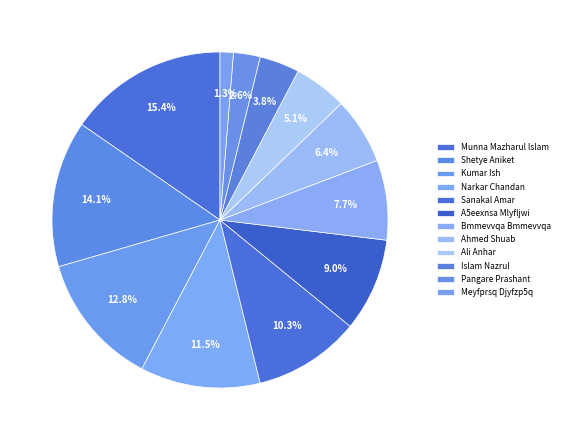

To the nearest percent, what is the difference between the largest and smallest slice percentages?

14%